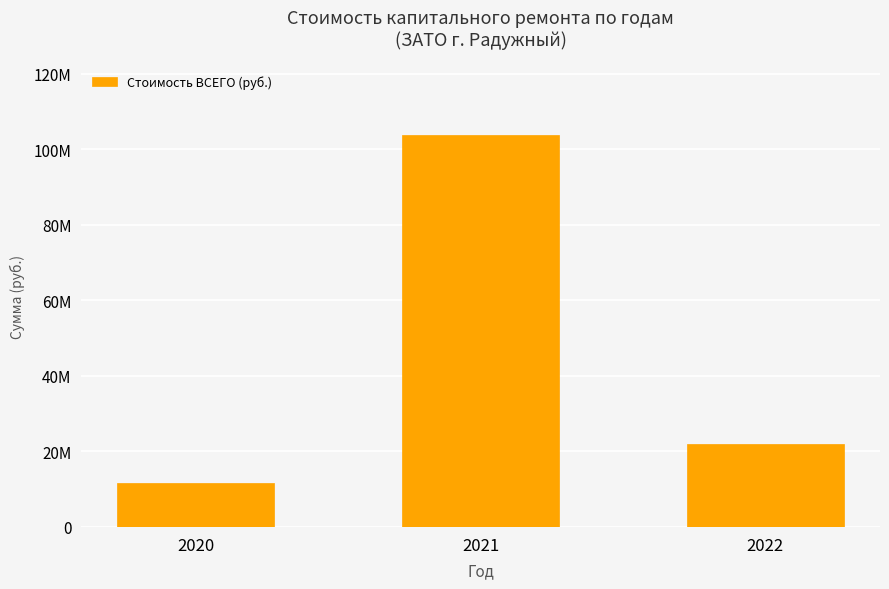

Does the chart contain any negative values?

No